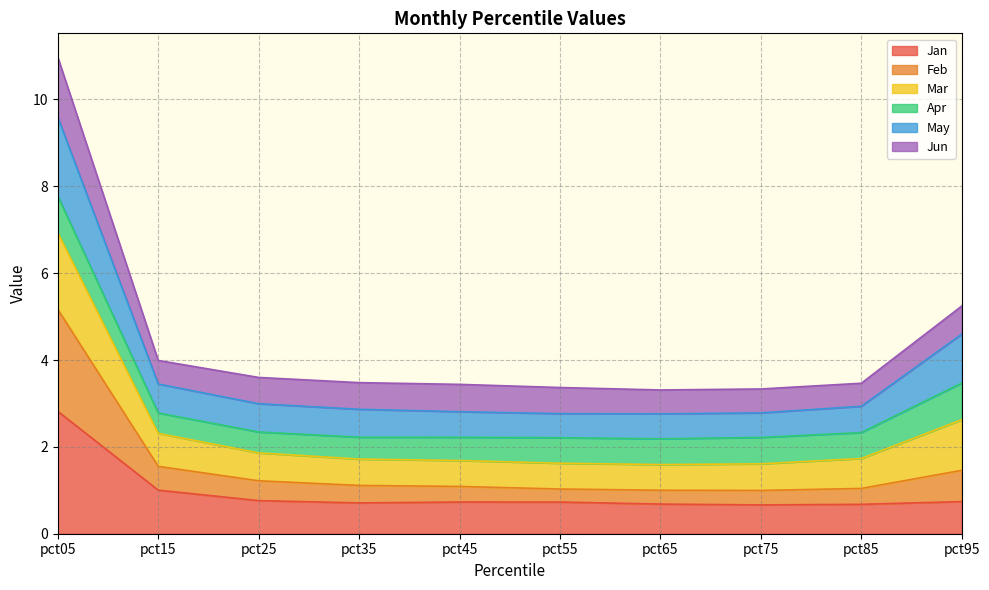

At which category does the chart reach its minimum across all series?

pct75